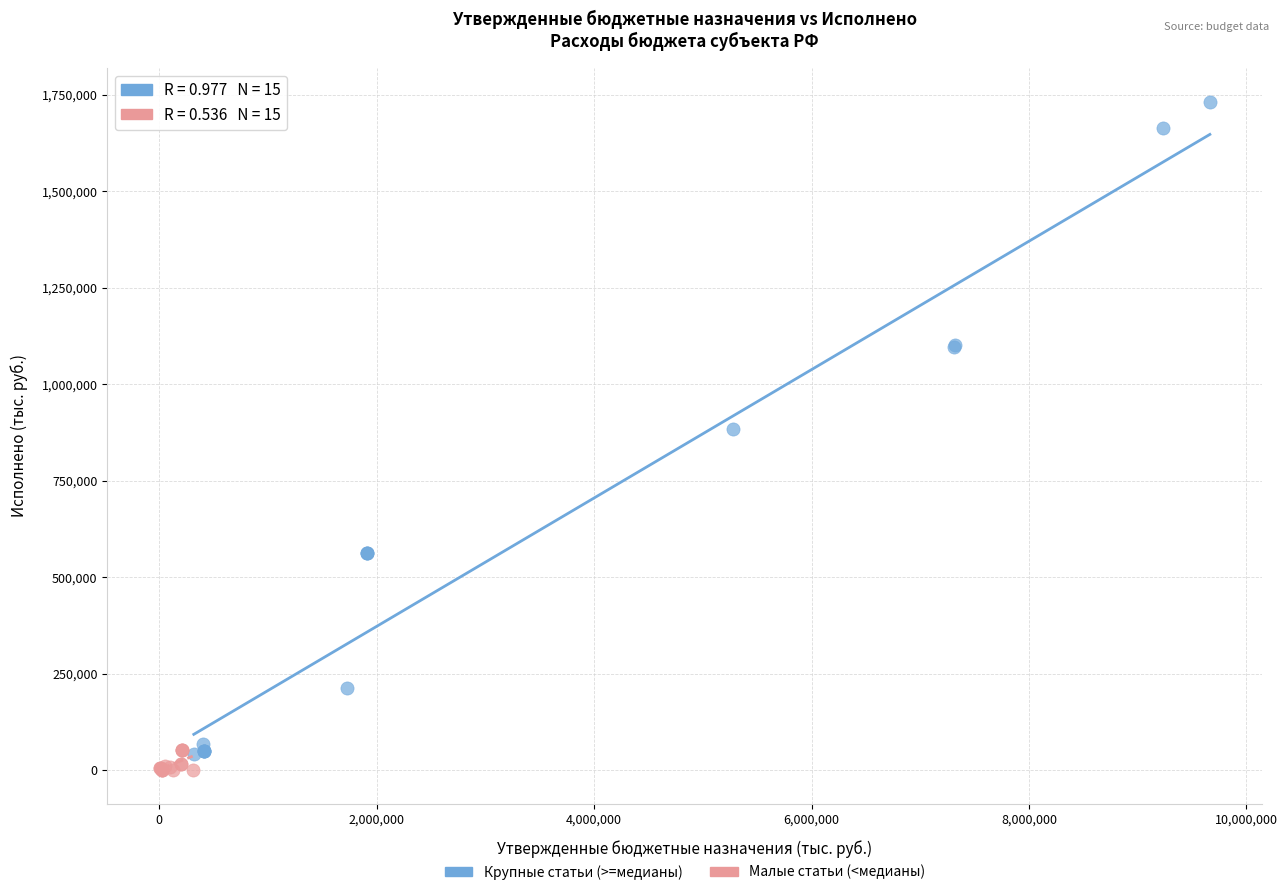

Which series contains the highest Y value?

Крупные статьи (>=медианы)